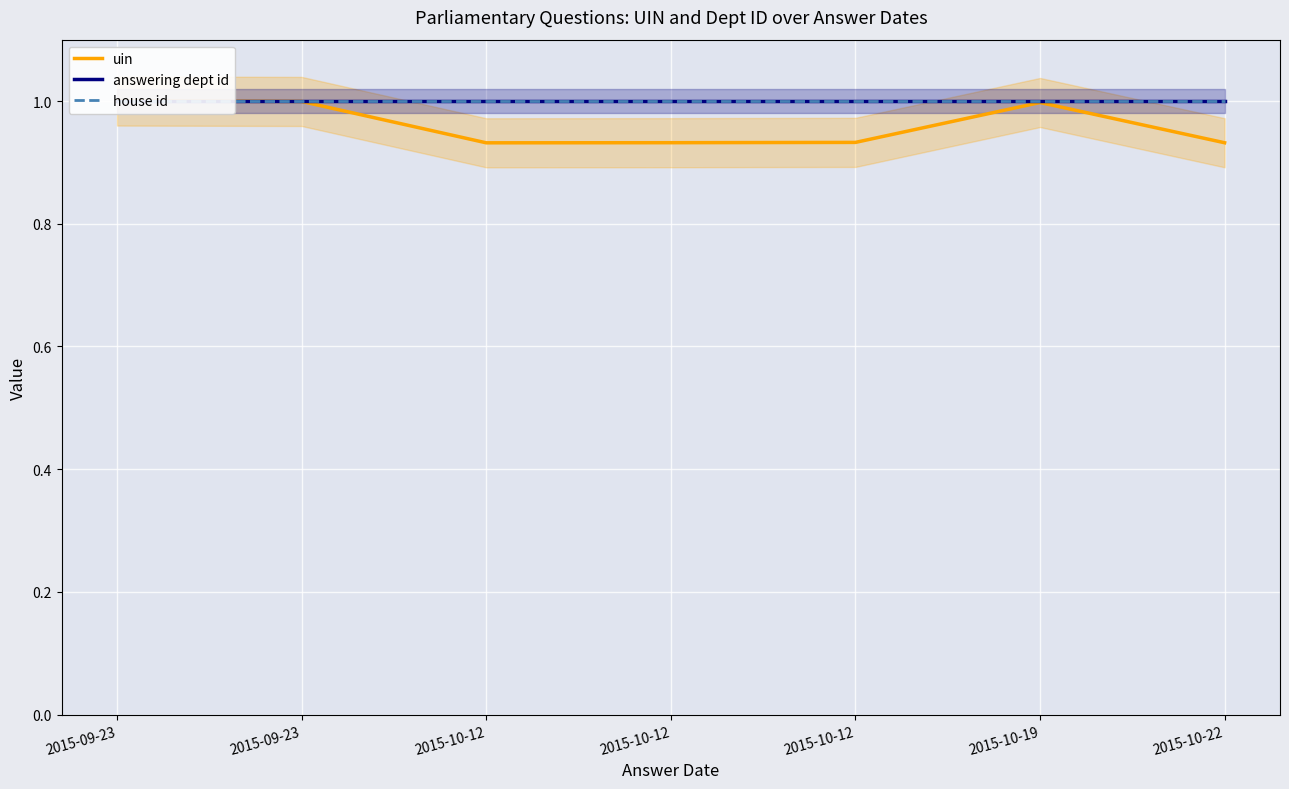

True or false: house id has more than 2 points higher than both neighbors.

False